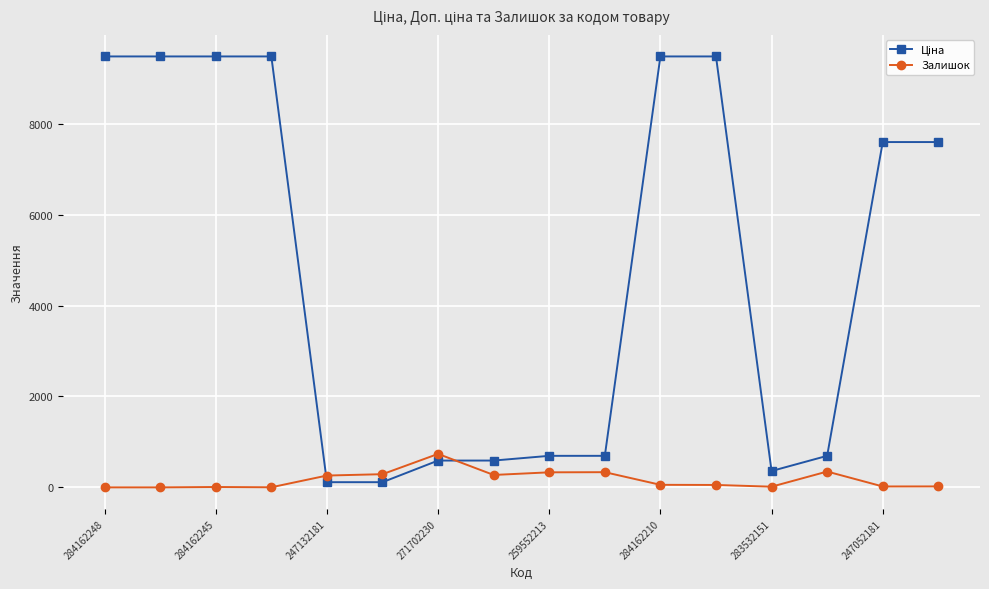

What is the maximum value for Залишок?

736.0